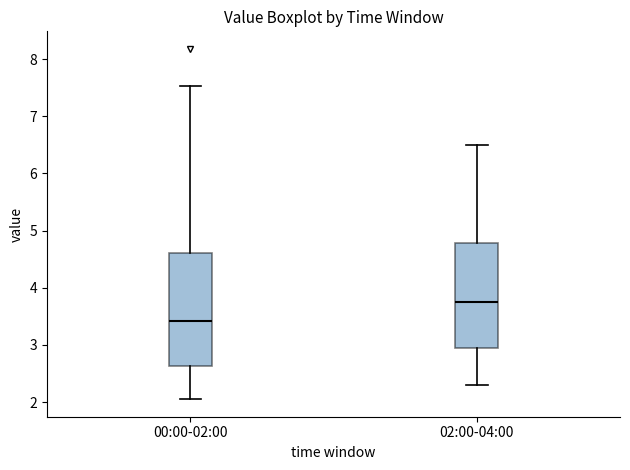

Reading left to right, read every box against the y-axis: the position of its median line, the range the box covers, and the ends of its whiskers. The values are not printed on the chart, so give them approximately, as read against the axis.

00:00-02:00: median 3.4, box 2.6 to 4.6, whiskers 2.1 to 7.5
02:00-04:00: median 3.8, box 2.9 to 4.8, whiskers 2.3 to 6.5